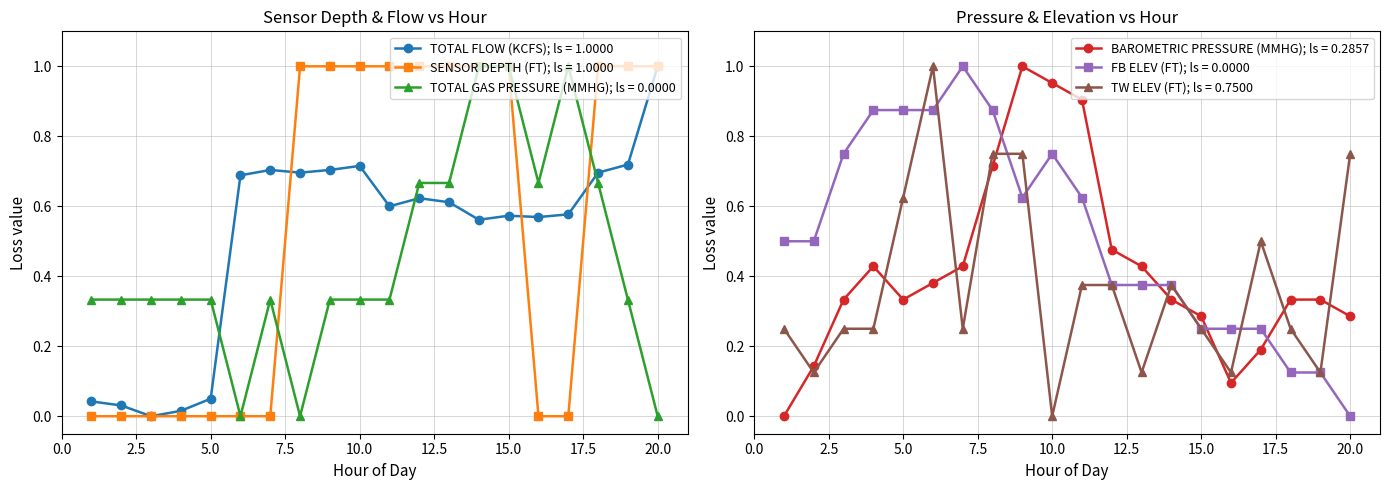

What is the maximum value shown in the chart?

1.0